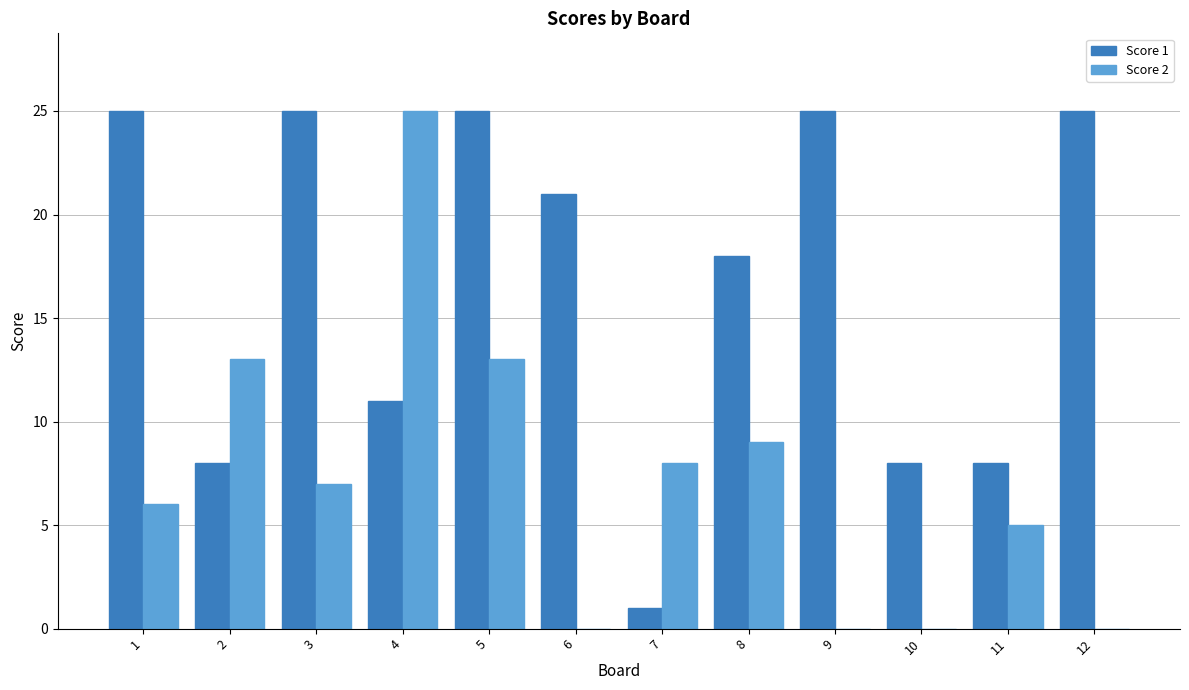

At which category is the sum across all series the highest?

5